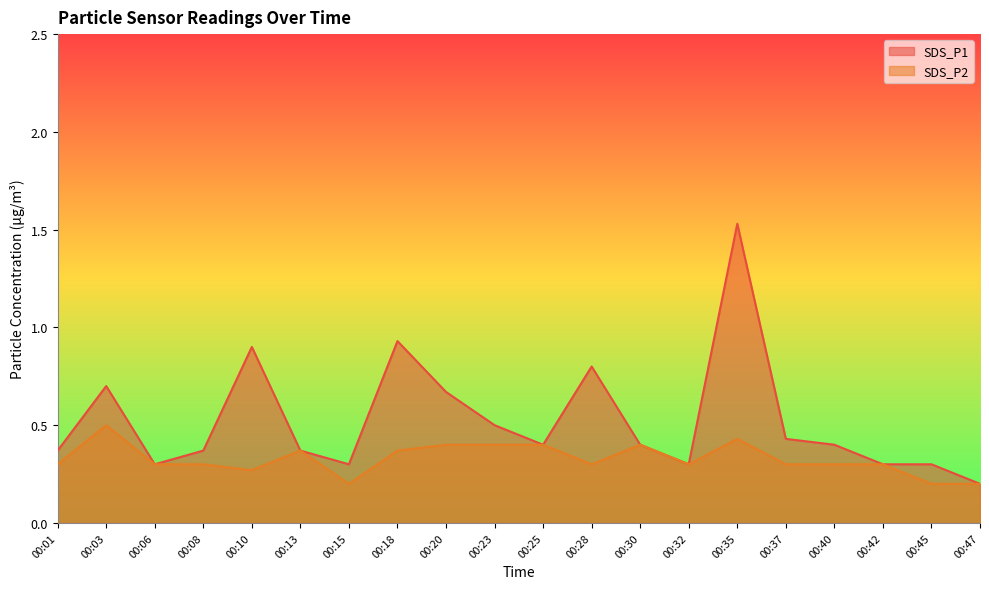

Reading left to right, list all the values displayed in this chart.

SDS_P1: 0.4	0.7	0.3	0.4	0.9	0.4	0.3	0.9	0.7	0.5	0.4	0.8	0.4	0.3	1.5	0.4	0.4	0.3	0.3	0.2
SDS_P2: 0.3	0.5	0.3	0.3	0.3	0.4	0.2	0.4	0.4	0.4	0.4	0.3	0.4	0.3	0.4	0.3	0.3	0.3	0.2	0.2